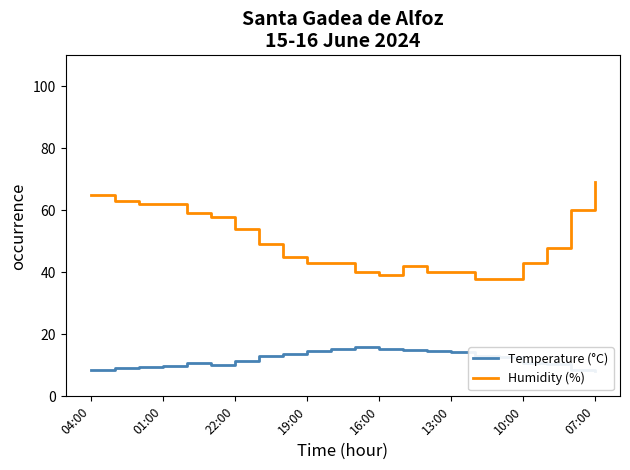

The value of Humidity (%) at 16:00 is 39. True or false?

True